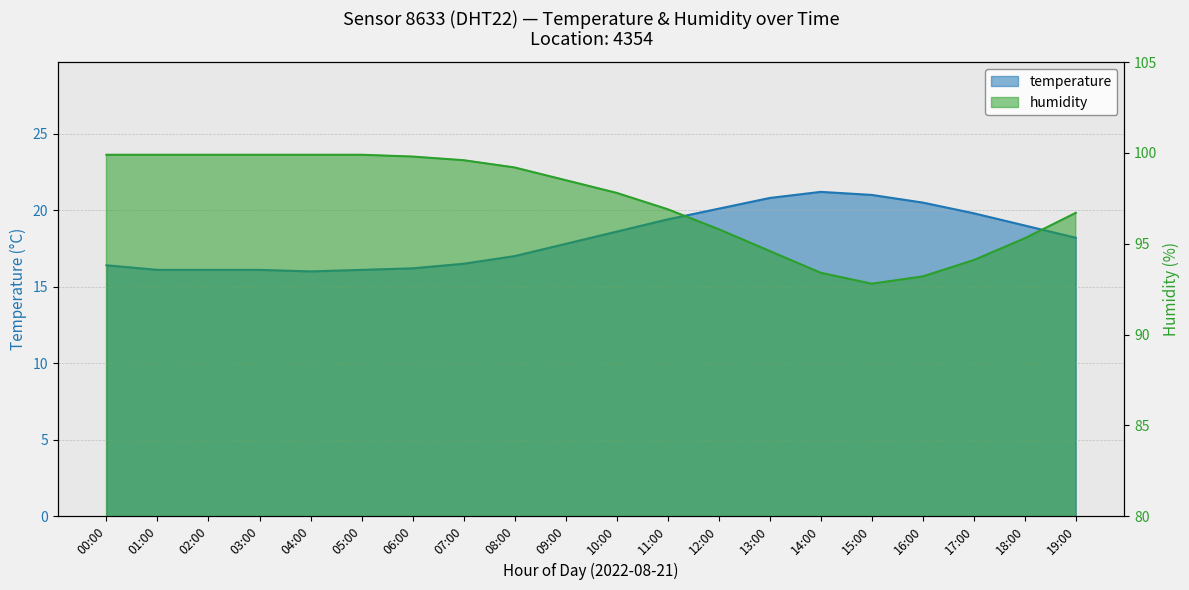

Where is the first local maximum for temperature?

14:00